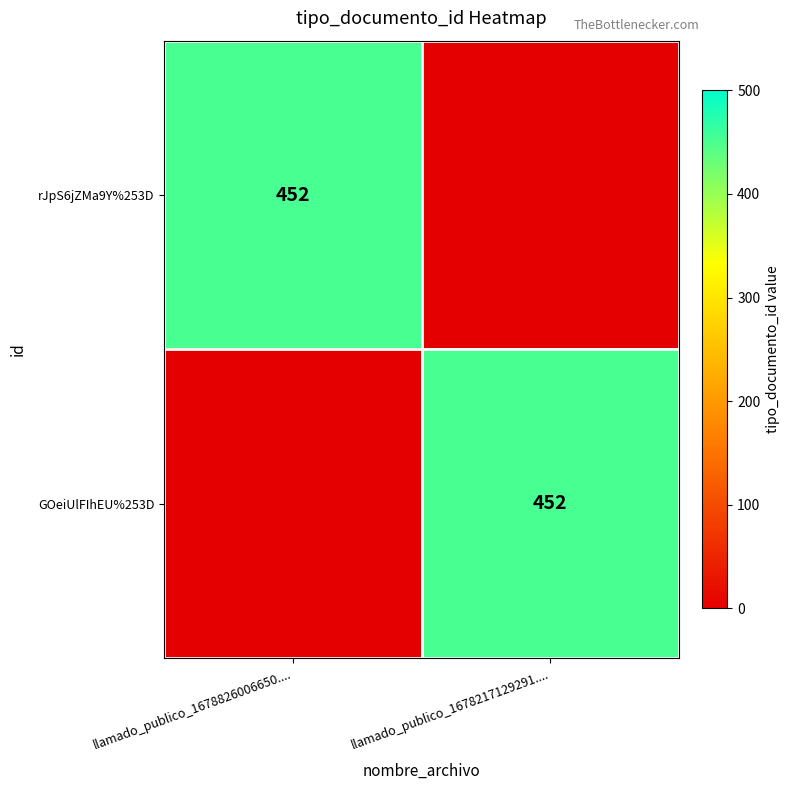

The rJpS6jZMa9Y%253D series shows 309 at llamado_publico_1678826006650..... True or false?

False